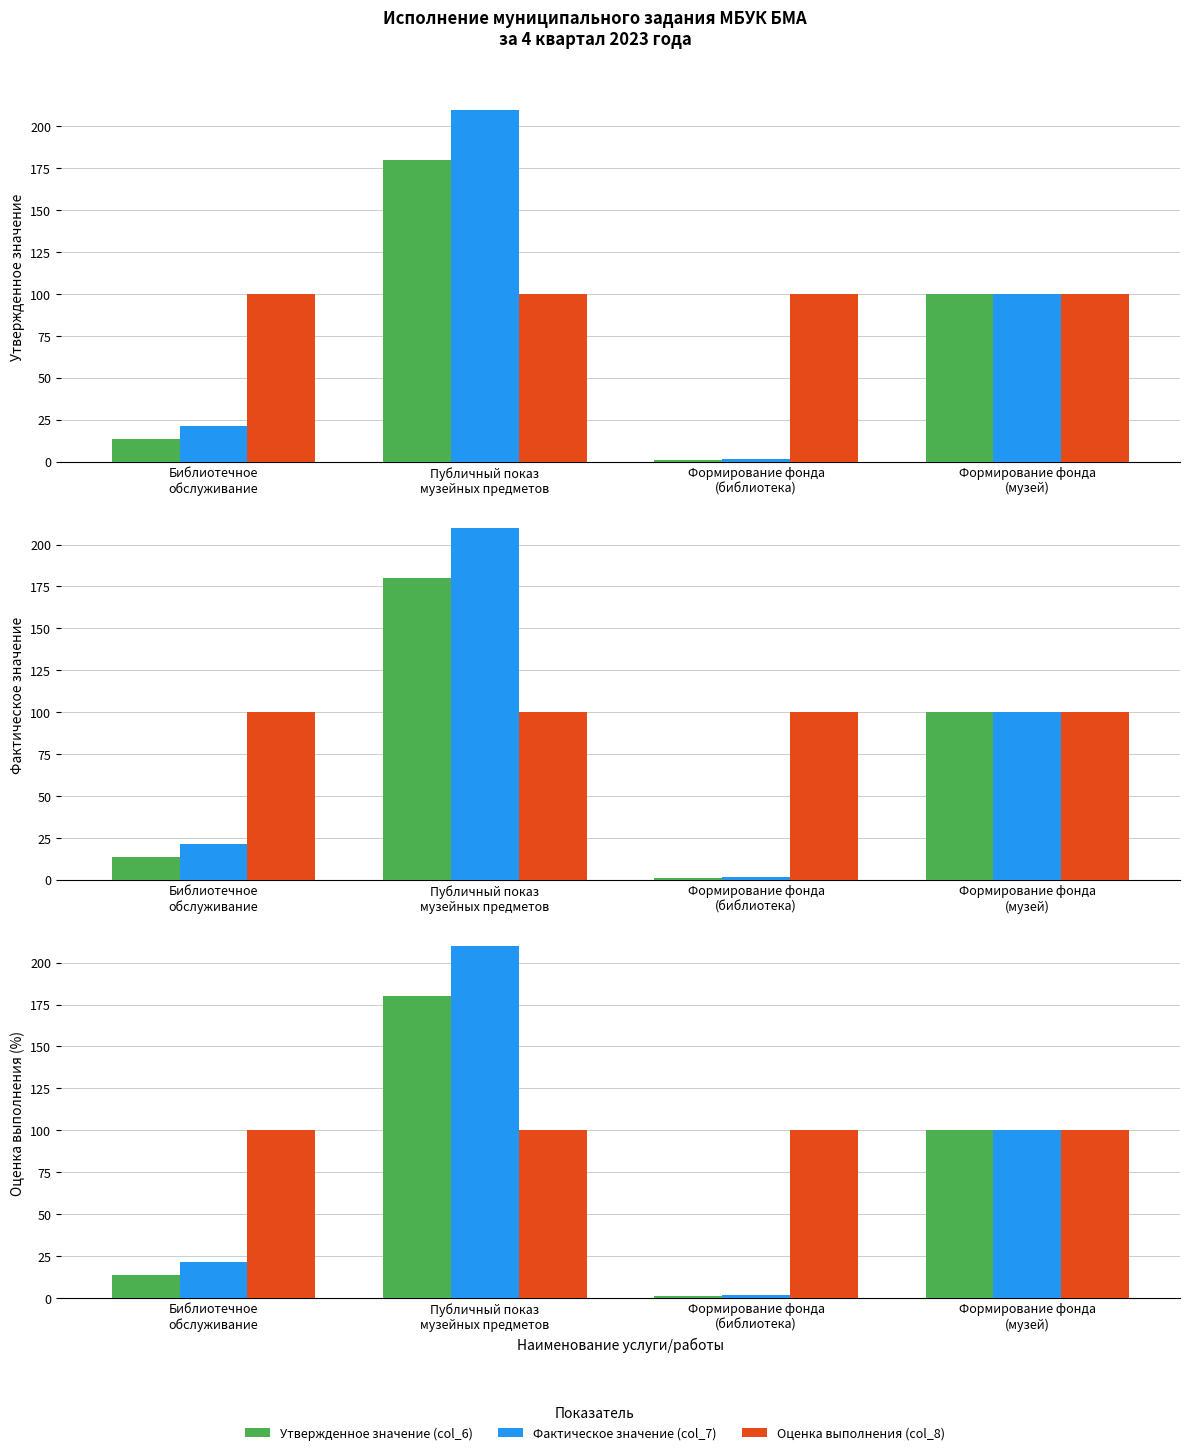

Reading left to right, extract all data points from this chart.

Утвержденное значение (col_6): Библиотечное
обслуживание=13.4	Публичный показ
музейных предметов=180.0	Формирование фонда
(библиотека)=1.1	Формирование фонда
(музей)=100.0
Фактическое значение (col_7): Библиотечное
обслуживание=21.1	Публичный показ
музейных предметов=210.0	Формирование фонда
(библиотека)=1.7	Формирование фонда
(музей)=100.0
Оценка выполнения (col_8): Библиотечное
обслуживание=100.0	Публичный показ
музейных предметов=100.0	Формирование фонда
(библиотека)=100.0	Формирование фонда
(музей)=100.0